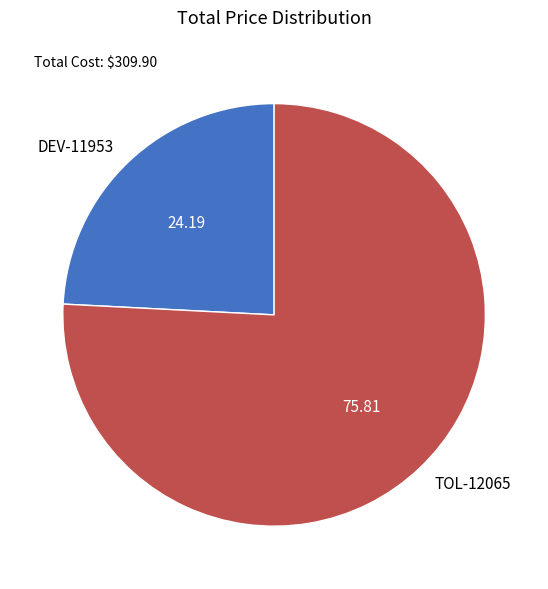

Between DEV-11953 and TOL-12065, which is larger?

TOL-12065